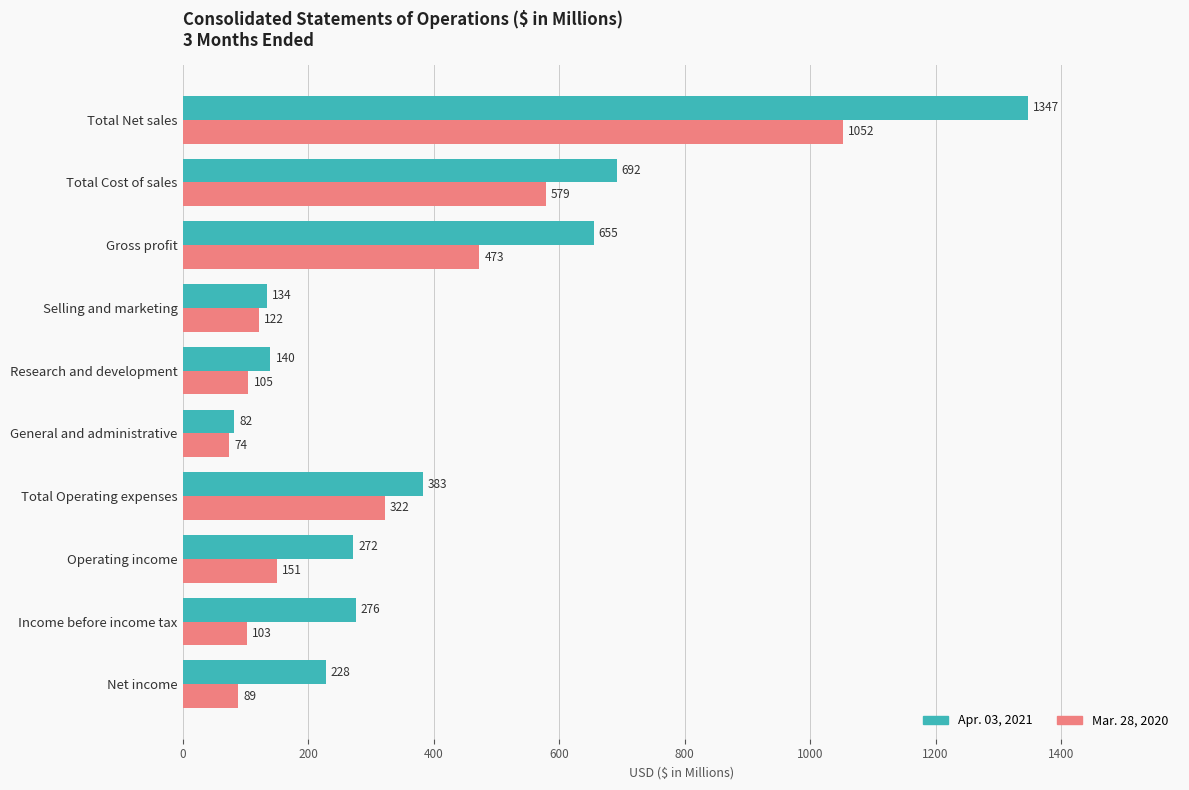

Which series has the widest spread of values?

Apr. 03, 2021